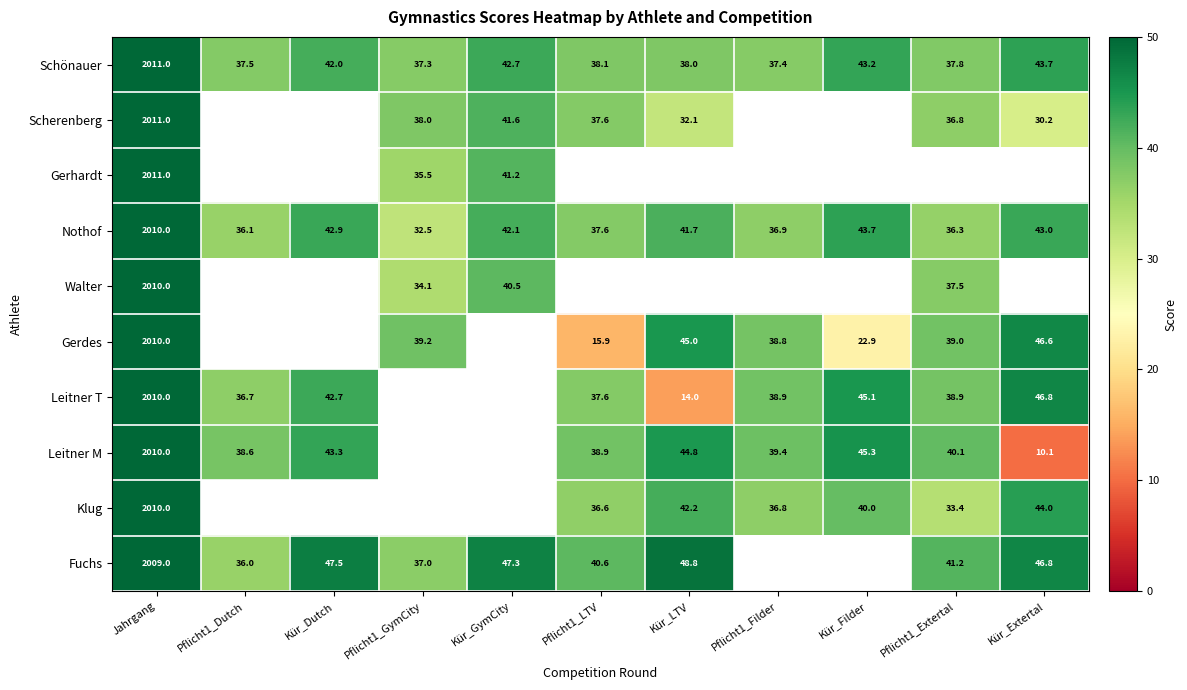

What is the average value of the Schönauer series?

219.0